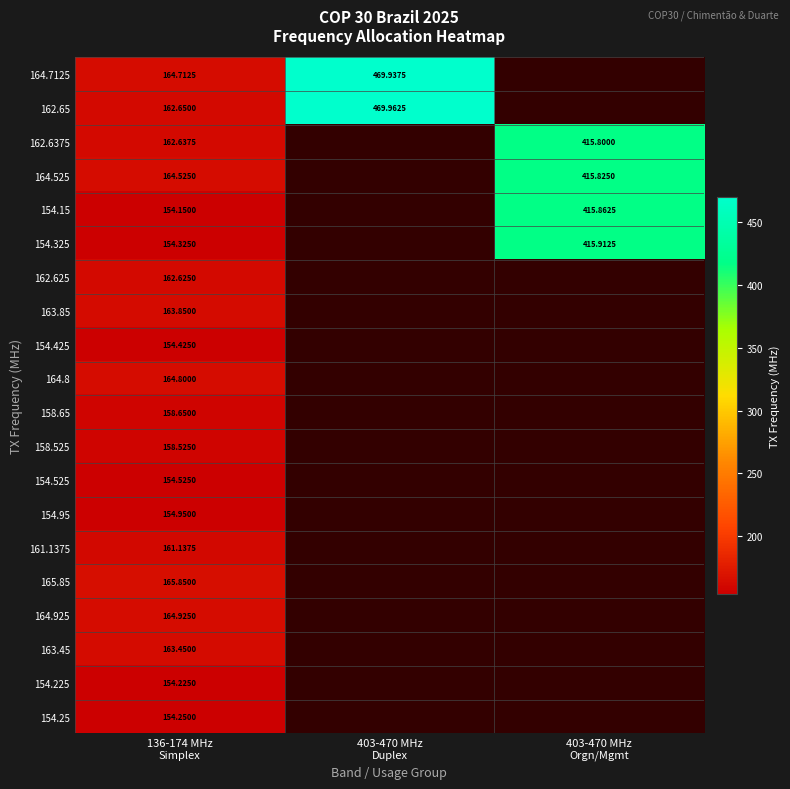

True or false: 154.525 has a value of 258.3 at 136-174 MHz Simplex.

False